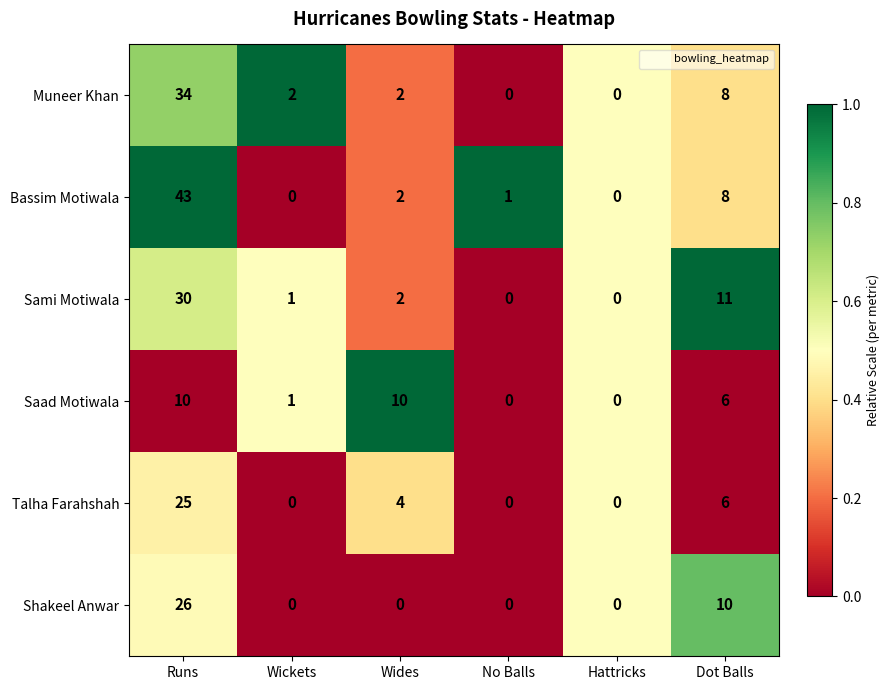

What is the difference between the maximum and minimum values in the Muneer Khan series?

34